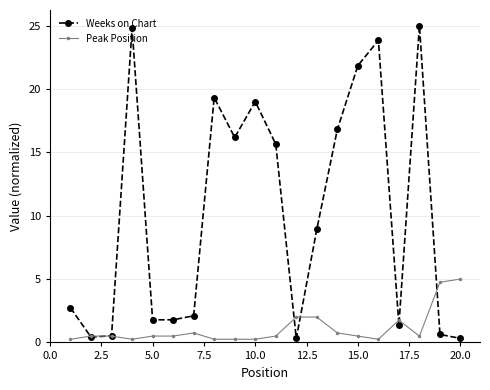

At how many categories does at least one series exceed 15?

9